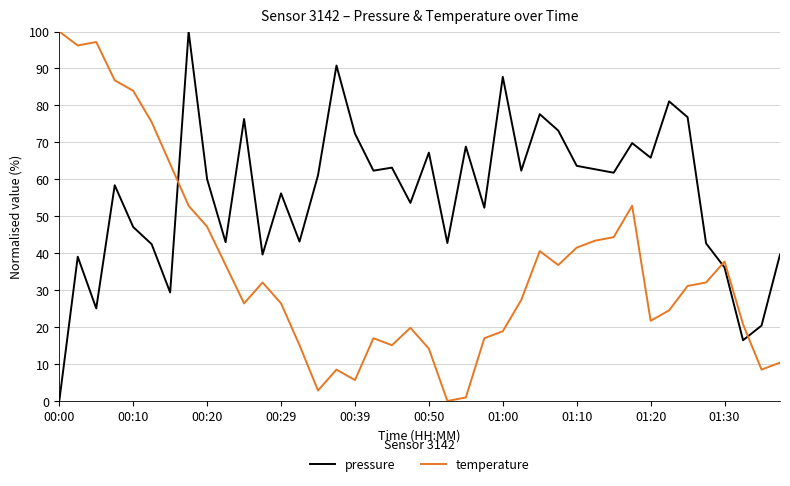

Which series ends up on top after the final intersection of pressure and temperature?

pressure